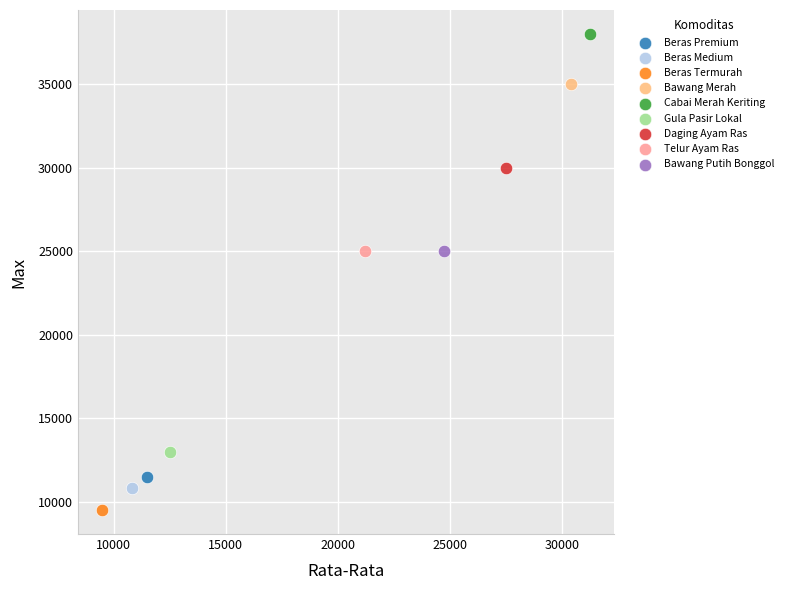

What are all the series names shown in the legend?

Beras Premium, Beras Medium, Beras Termurah, Bawang Merah, Cabai Merah Keriting, Gula Pasir Lokal, Daging Ayam Ras, Telur Ayam Ras, Bawang Putih Bonggol